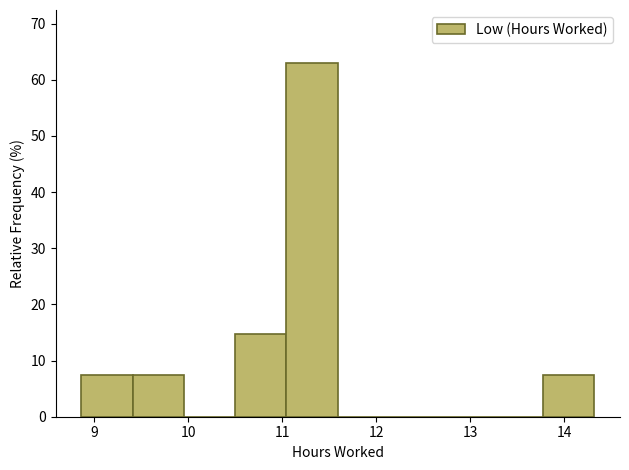

What is the height of the bar covering 9.4 to 10.0 on the x-axis? Neither the bar edges nor the heights are printed on the chart, so give them approximately, as read against the axes.

7